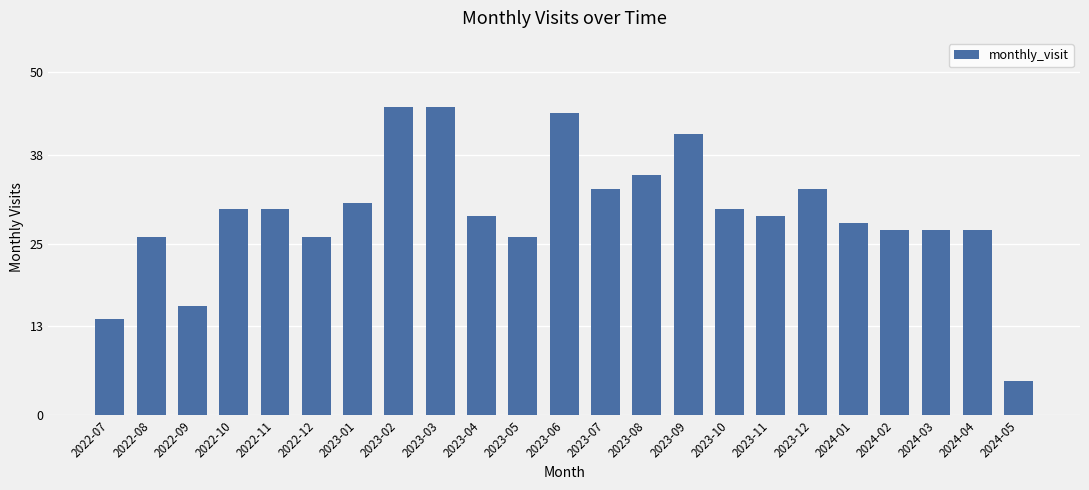

Are the bars horizontal?

No